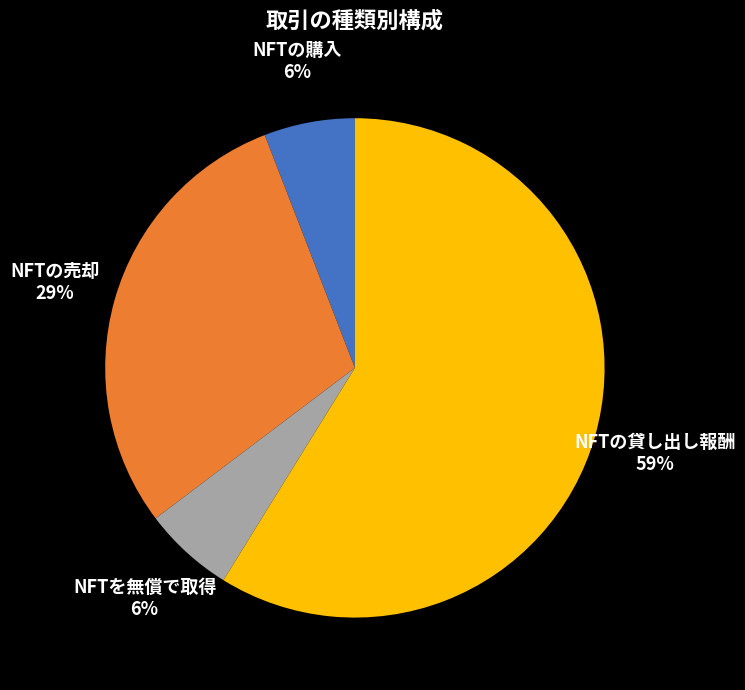

Does any single category account for the majority?

Yes